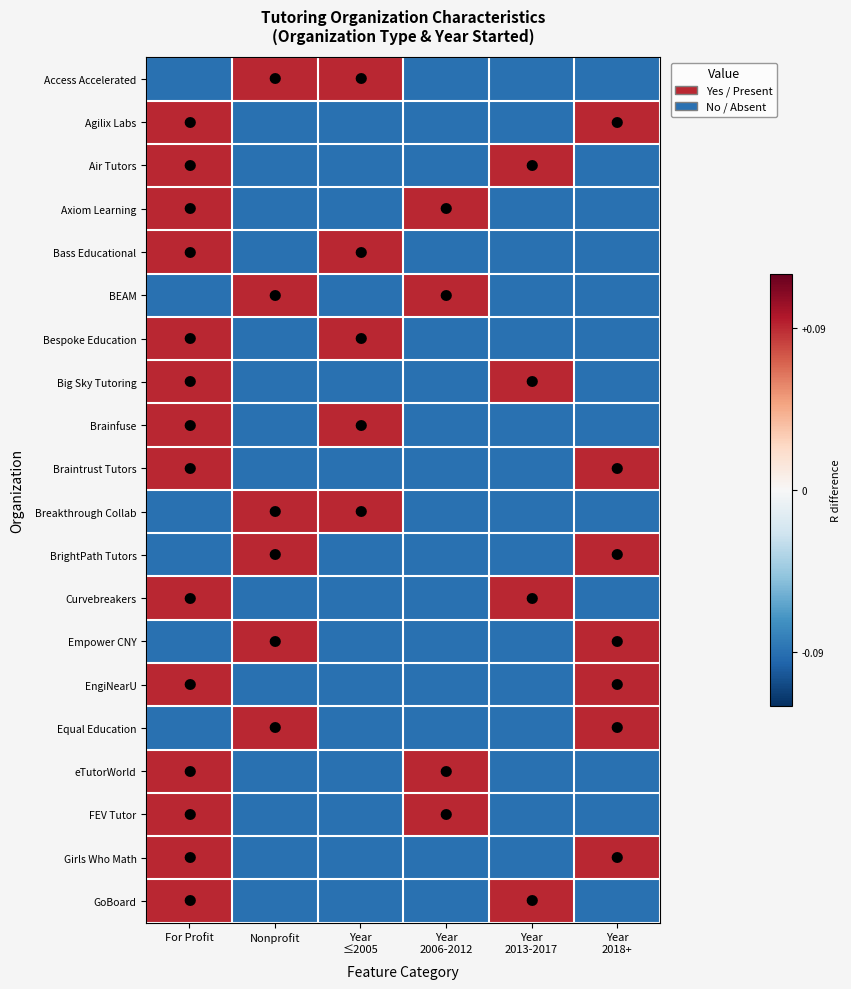

At how many categories does at least one series exceed 0?

6